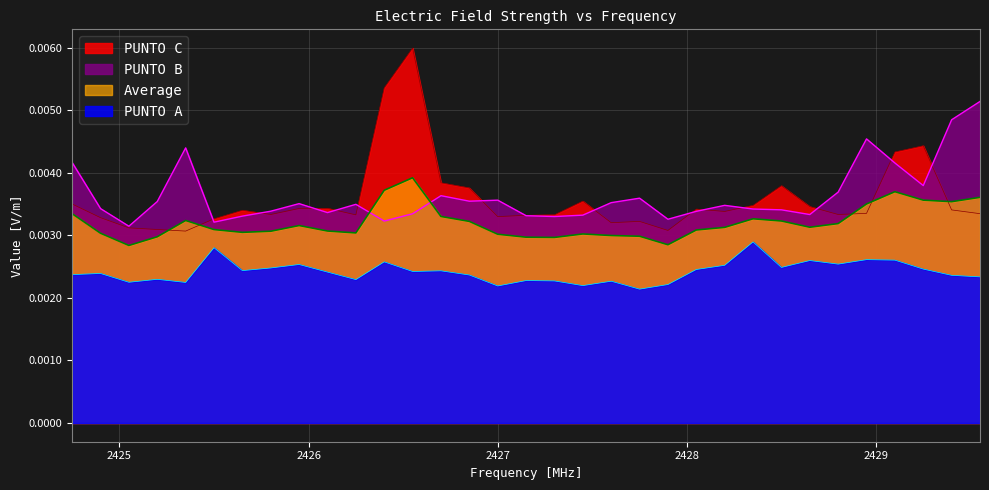

Where do PUNTO C and Average first cross each other?

2425.2 and 2425.35